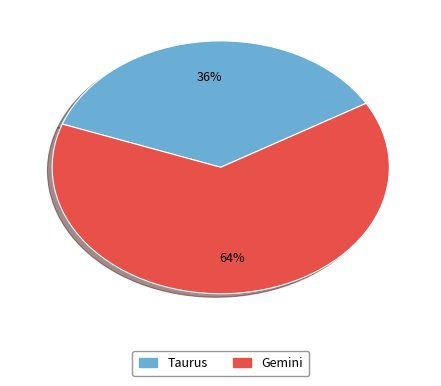

To the nearest percent, what is the difference between the Gemini and Taurus slice percentages?

28%